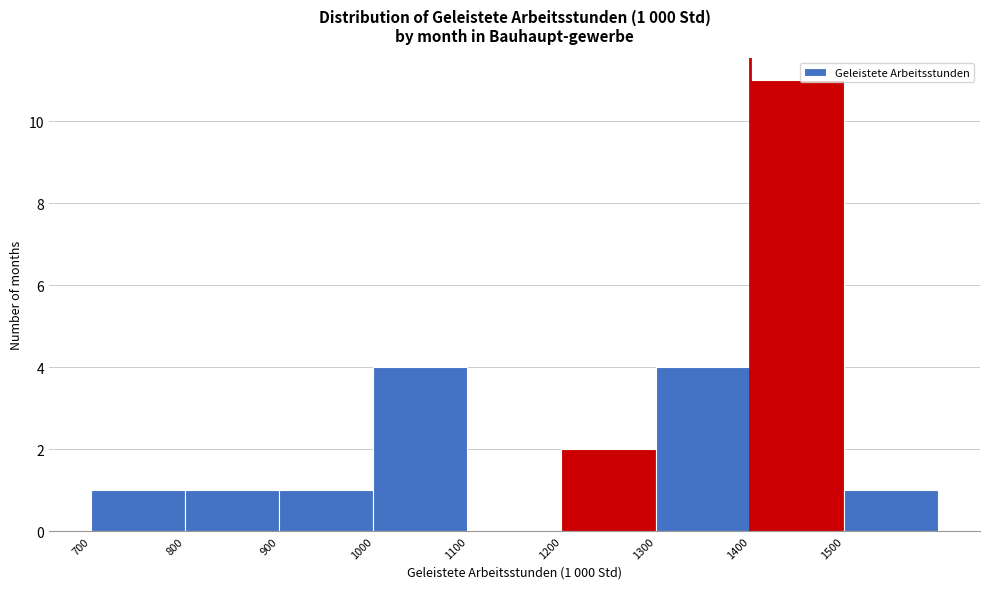

Which range on the x-axis has the tallest bar?

1400 to 1500